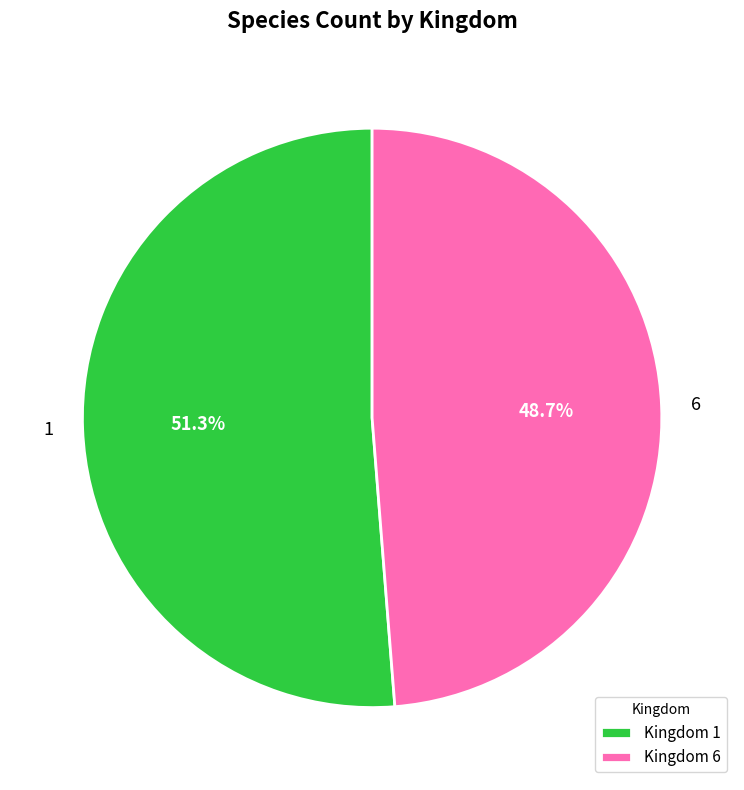

What is the largest slice in the pie chart?

Kingdom 1